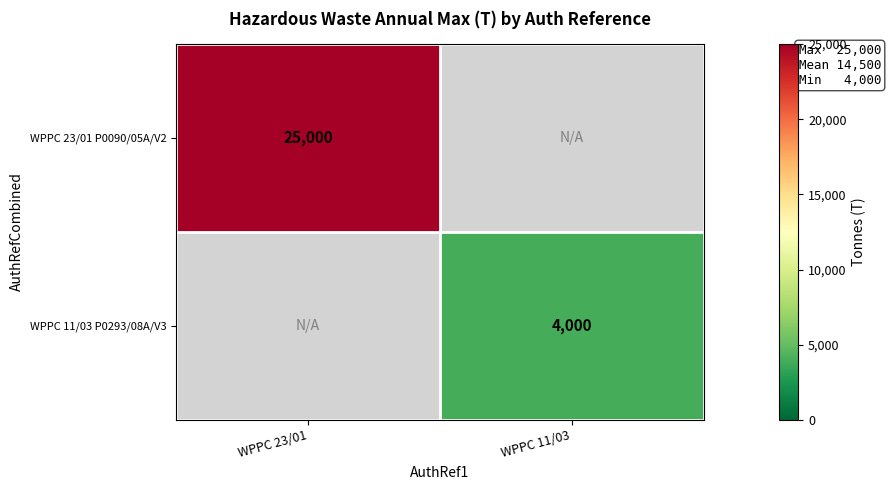

What is the total value across all series at WPPC 11/03?

4000